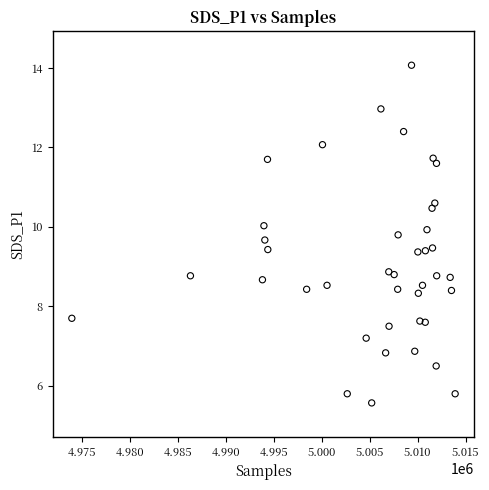

What is the range of Y values (max minus min)?

8.5